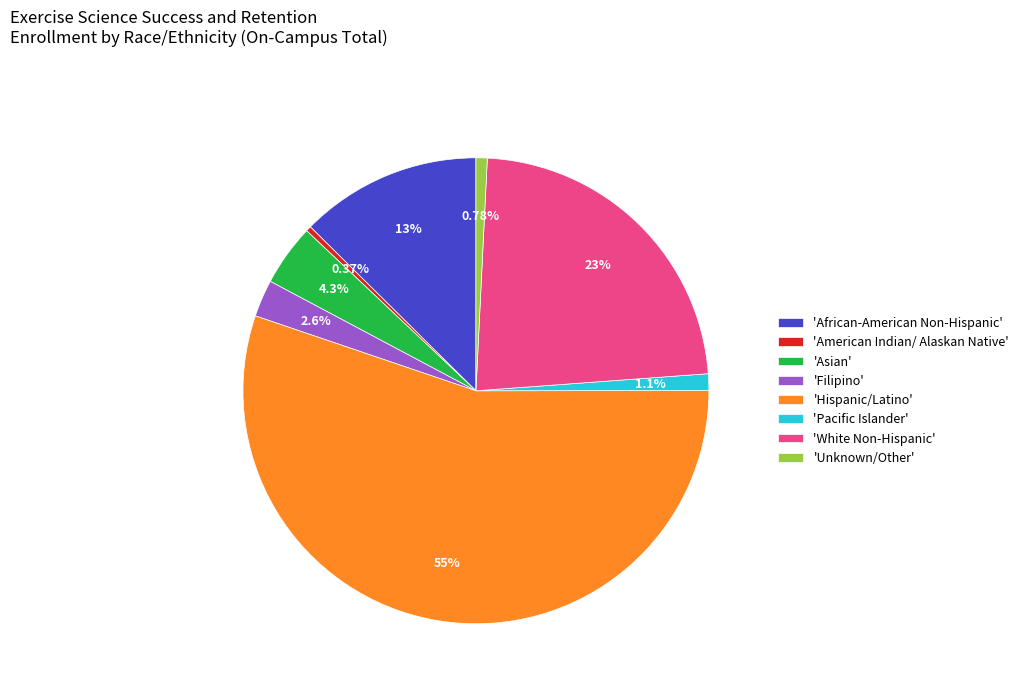

Which slice is the largest?

'Hispanic/Latino'